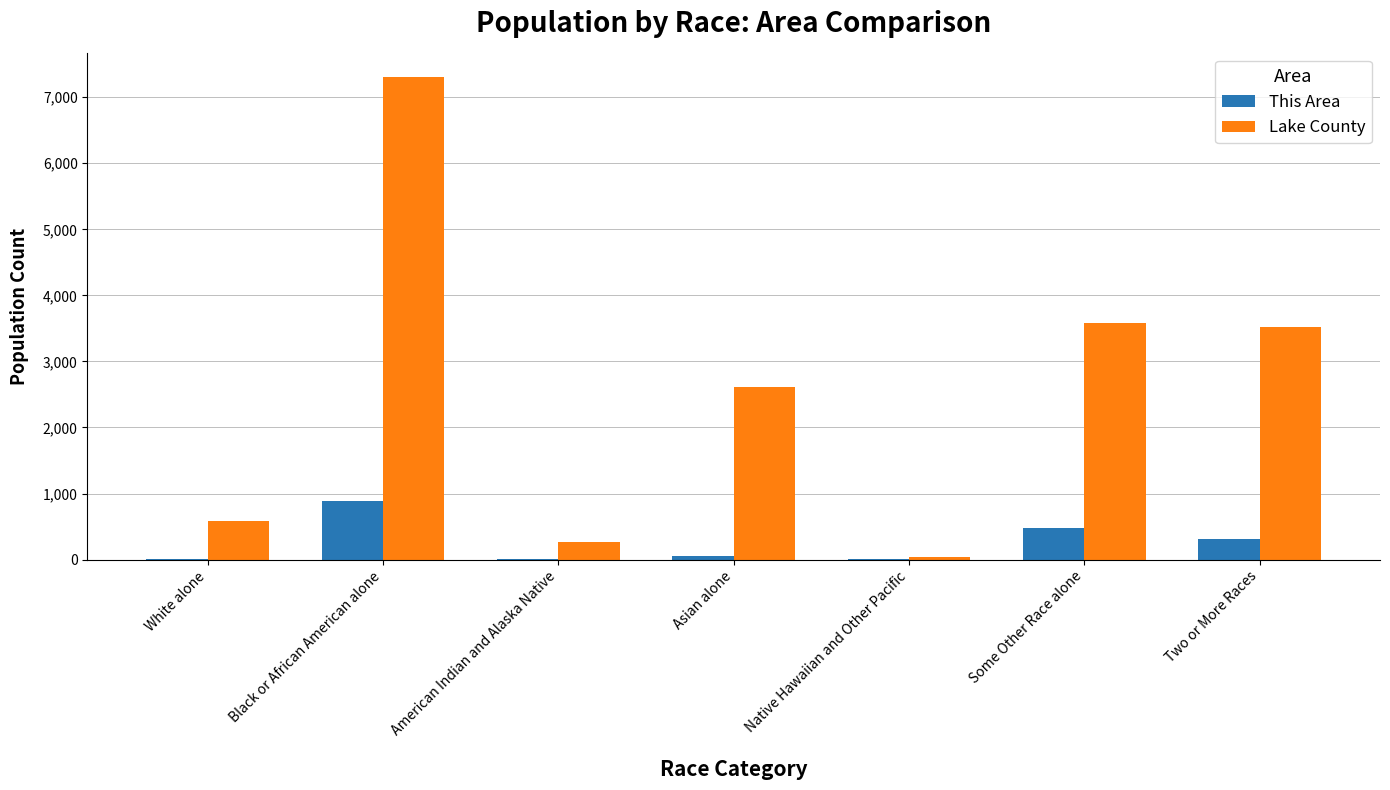

At which label does Lake County reach its peak?

Black or African American alone